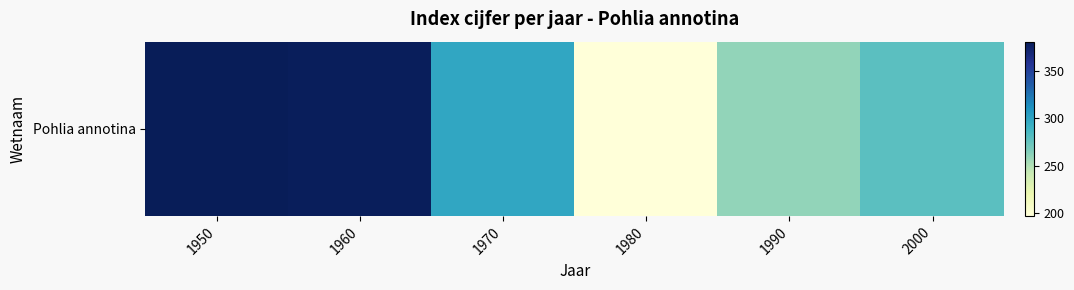

What is the sum of the values at 1950 and 1960?

760